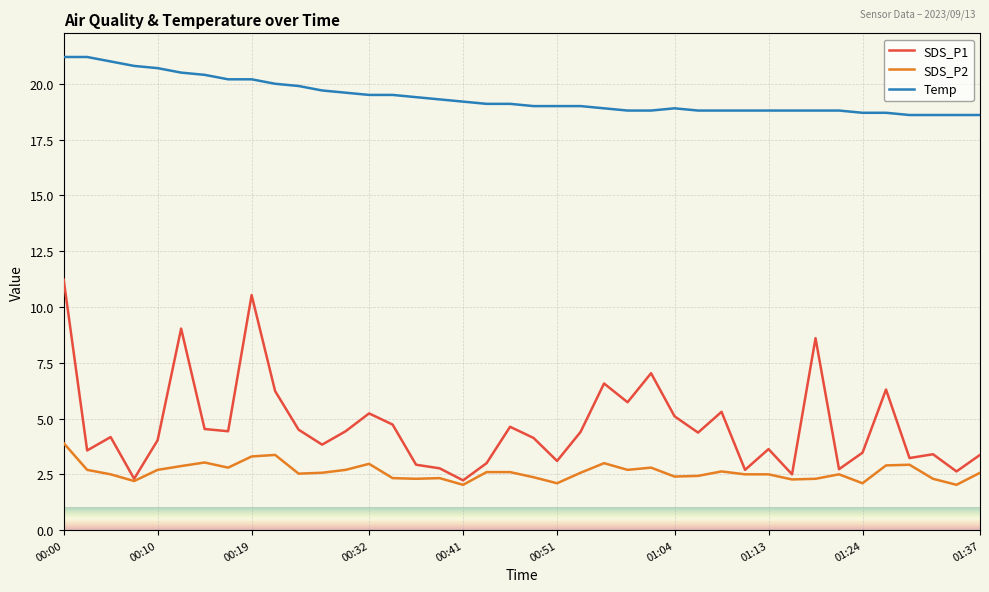

What is the minimum value shown in the chart?

2.0